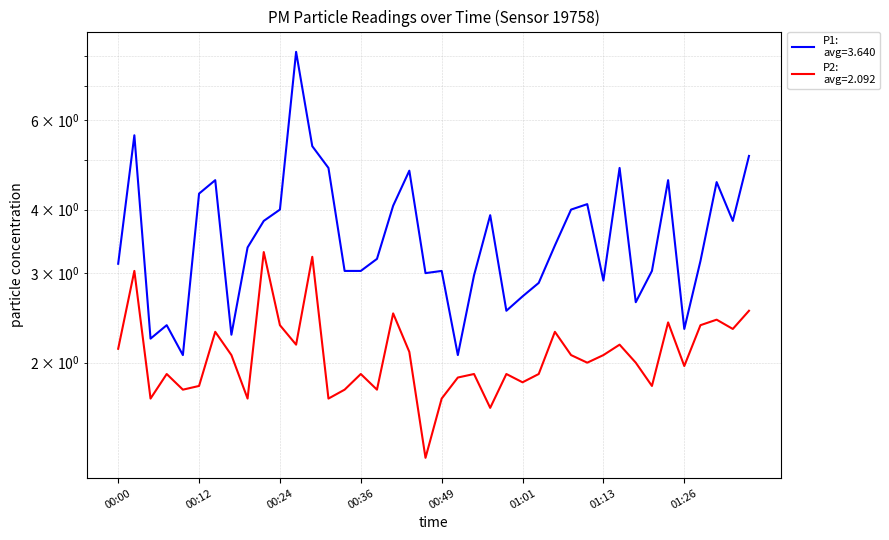

At which label does P2 first exceed 2?

00:00